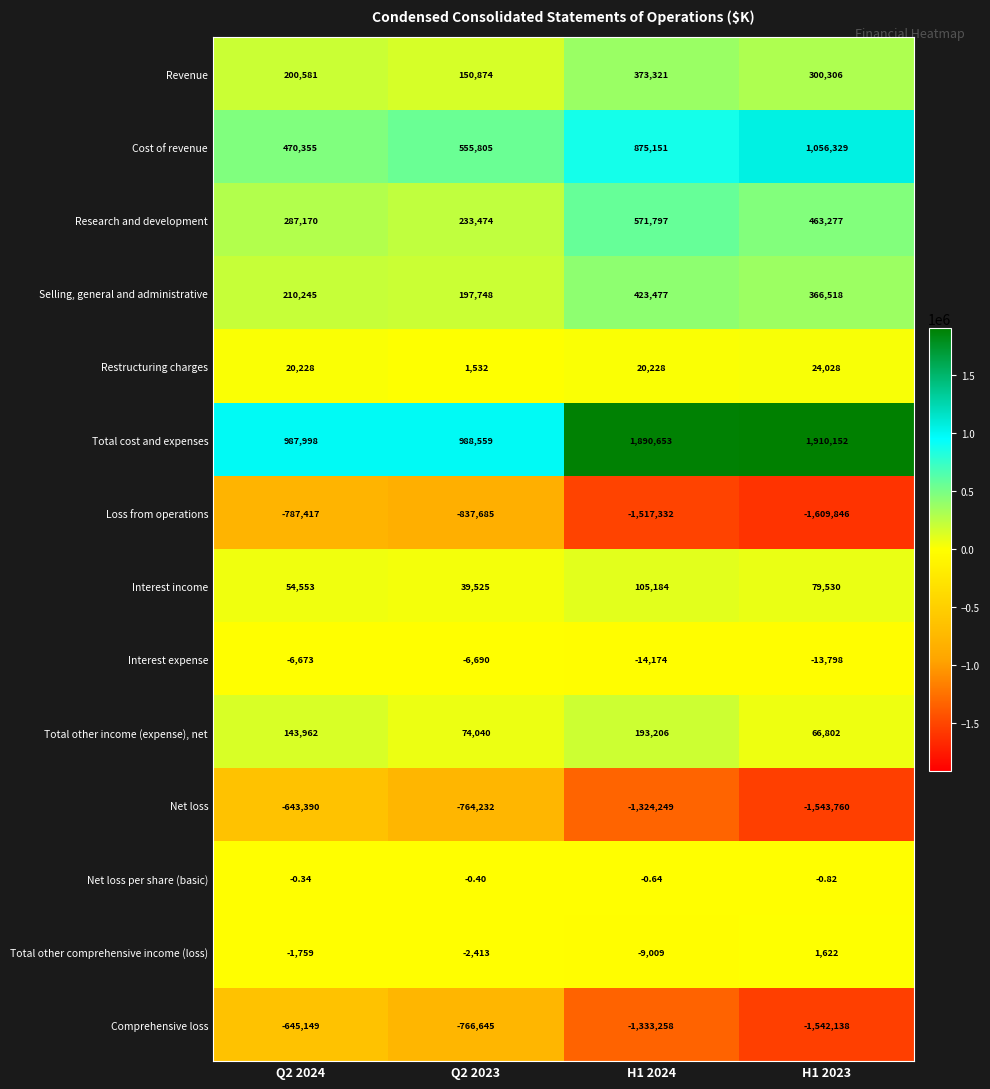

Which category has the lowest value across all series?

H1 2023